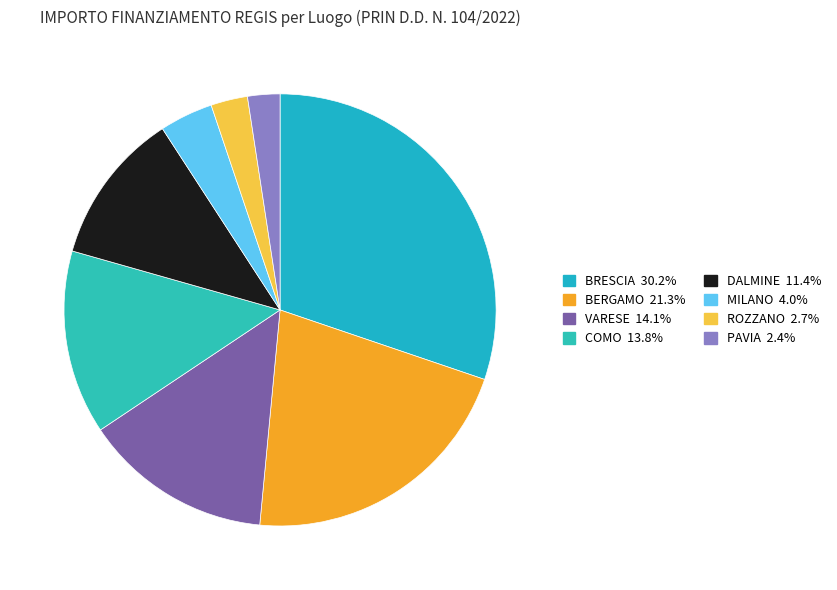

Is there a majority slice in this chart?

No